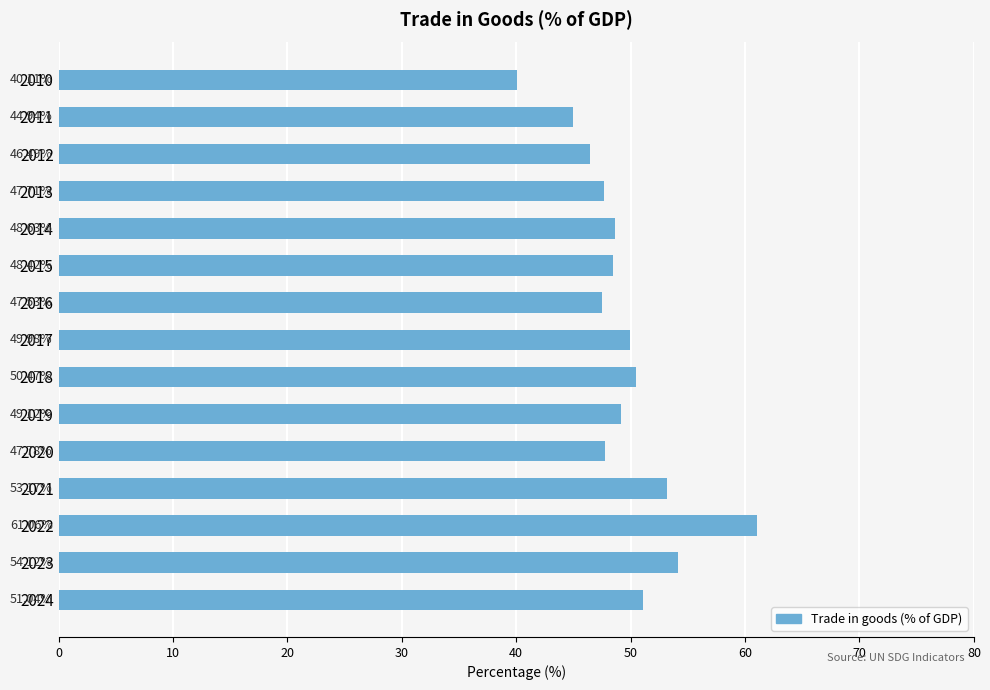

List the labels in order of value, largest first.

2022, 2023, 2021, 2024, 2018, 2017, 2019, 2014, 2015, 2020, 2013, 2016, 2012, 2011, 2010